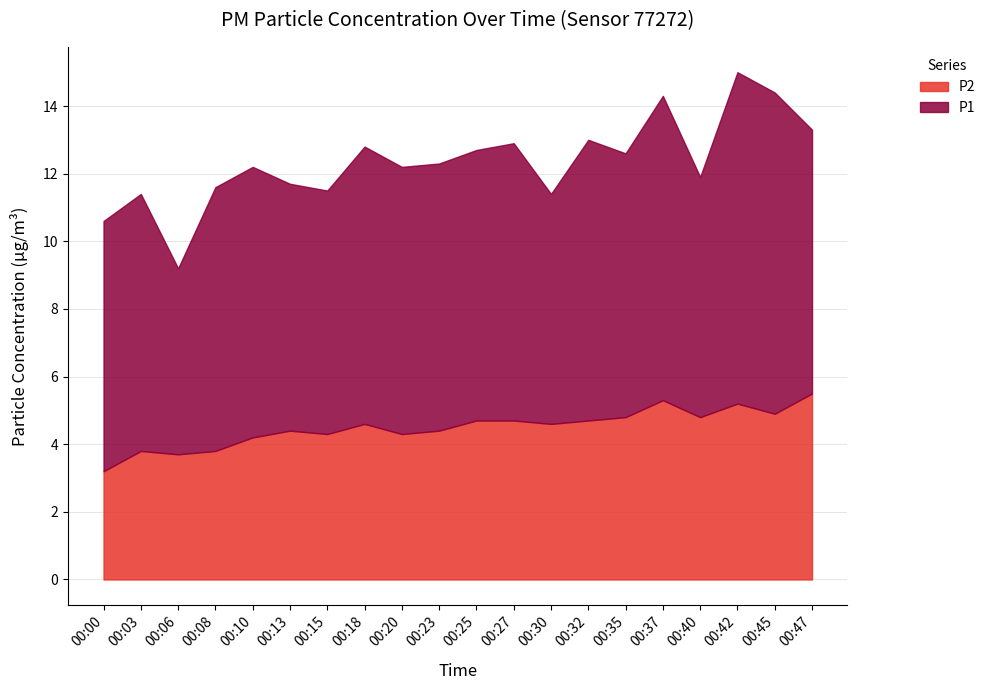

Rank the categories by P1 value from lowest to highest.

00:06, 00:30, 00:40, 00:15, 00:13, 00:00, 00:03, 00:08, 00:35, 00:47, 00:20, 00:23, 00:10, 00:25, 00:18, 00:27, 00:32, 00:37, 00:45, 00:42